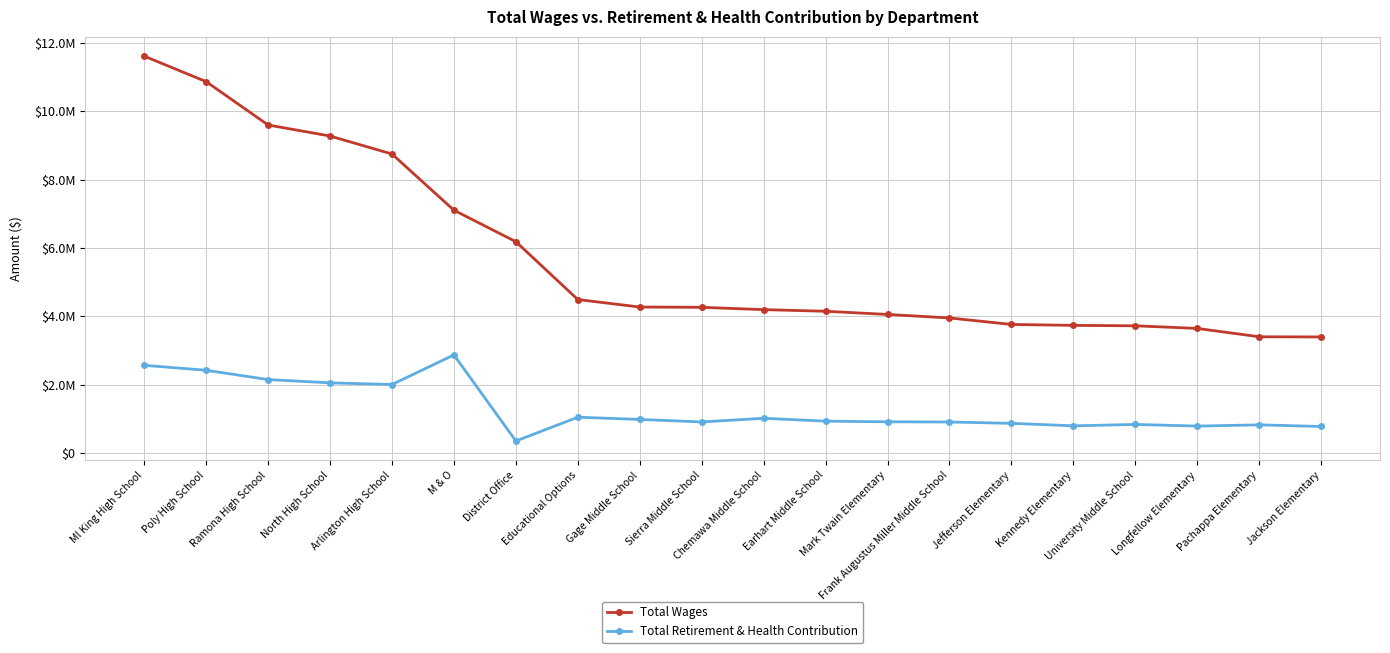

Between Sierra Middle School and Ml King High School, which is larger?

Ml King High School